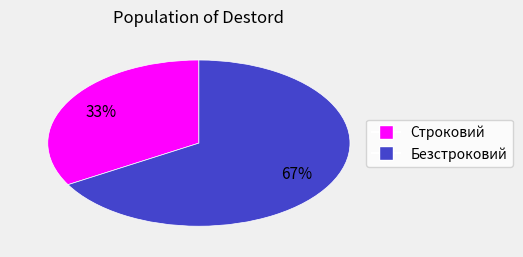

Which category has the biggest portion of the pie?

Безстроковий